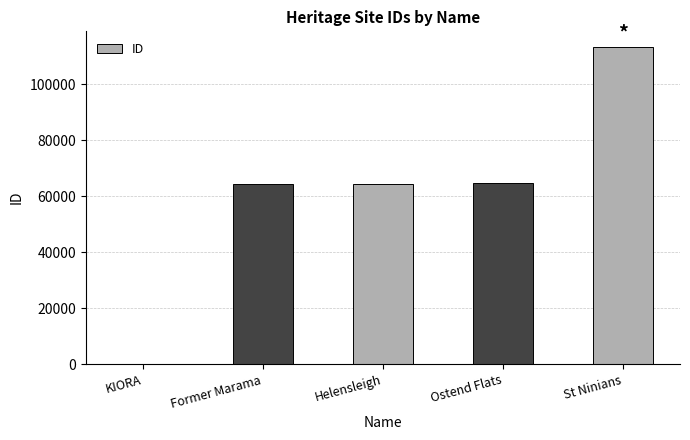

Where is the data nearest to the value 56682?

Former Marama